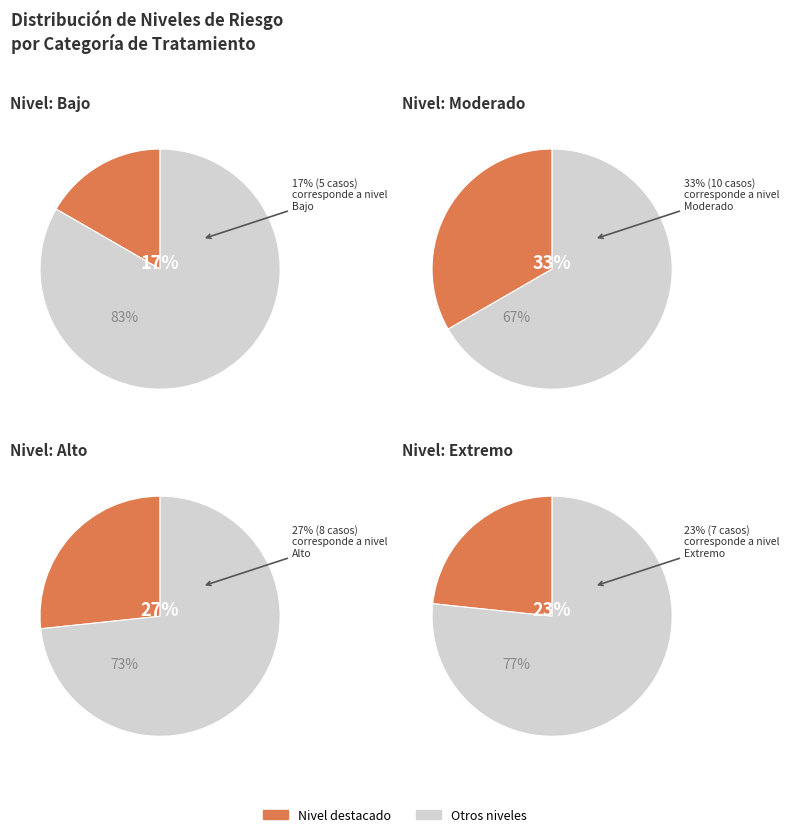

Which slice is the smallest?

Bajo